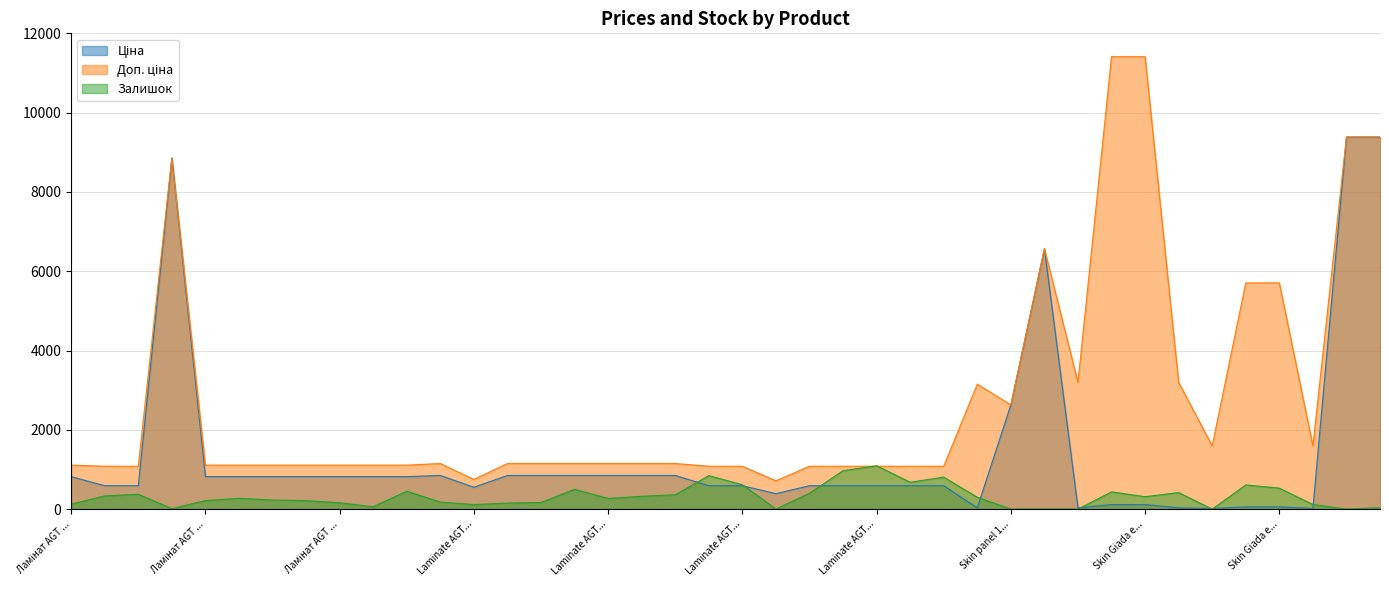

What is the total value across all series at Laminate AGT Marco Polo Premium?

2175.2